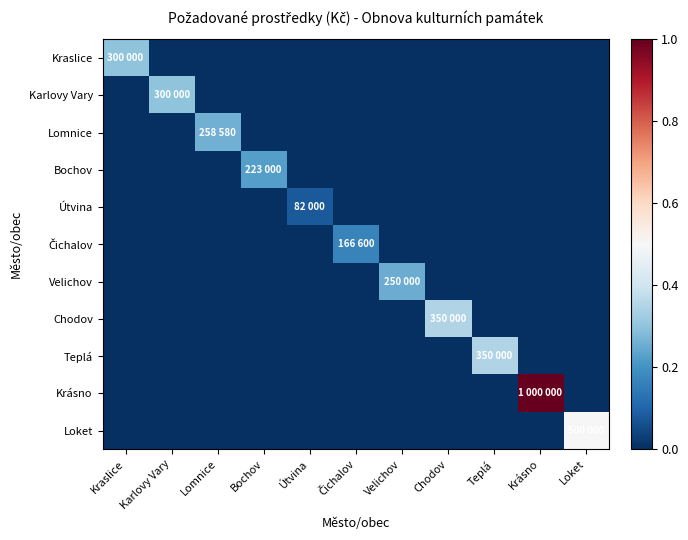

At how many categories does at least one series exceed 0?

11